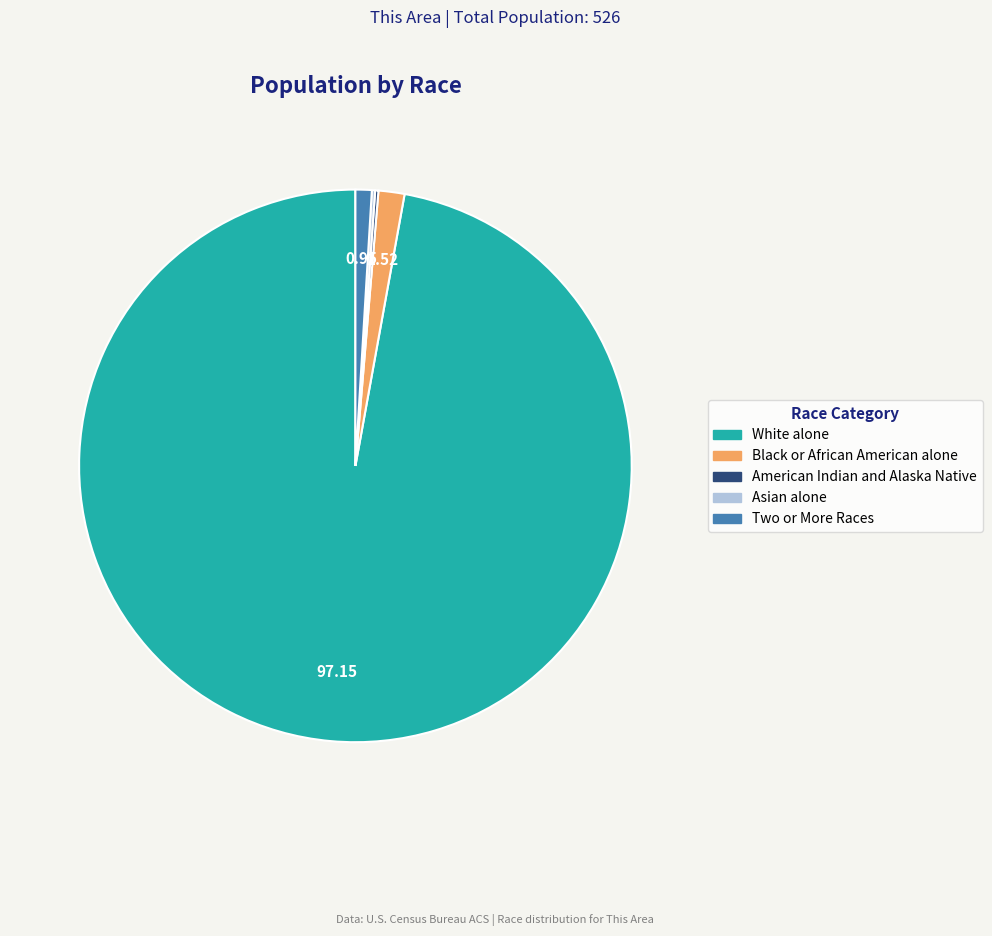

Is there any slice that represents more than half of the pie?

Yes